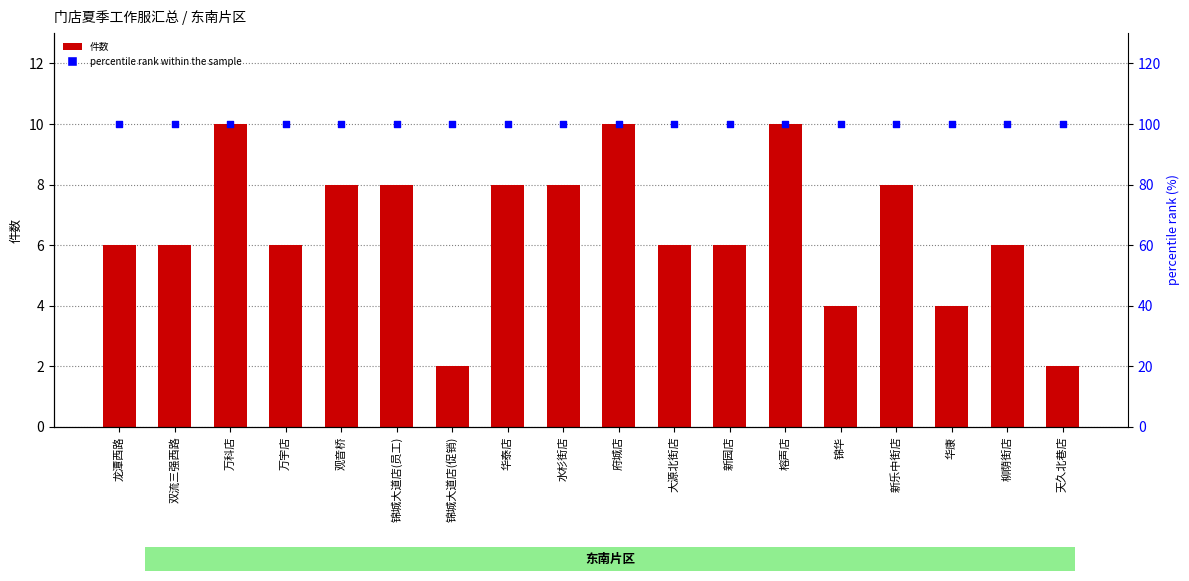

Which series reaches the minimum Y coordinate?

件数